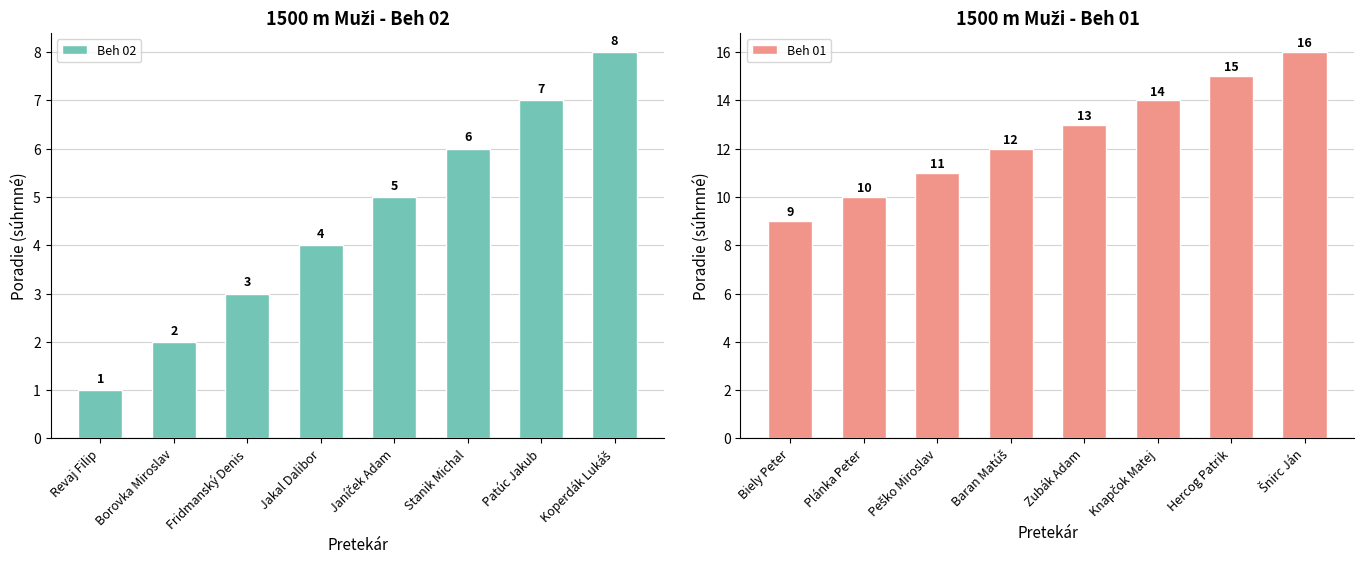

The value of Beh 01 at Plánka Peter is 10. True or false?

True